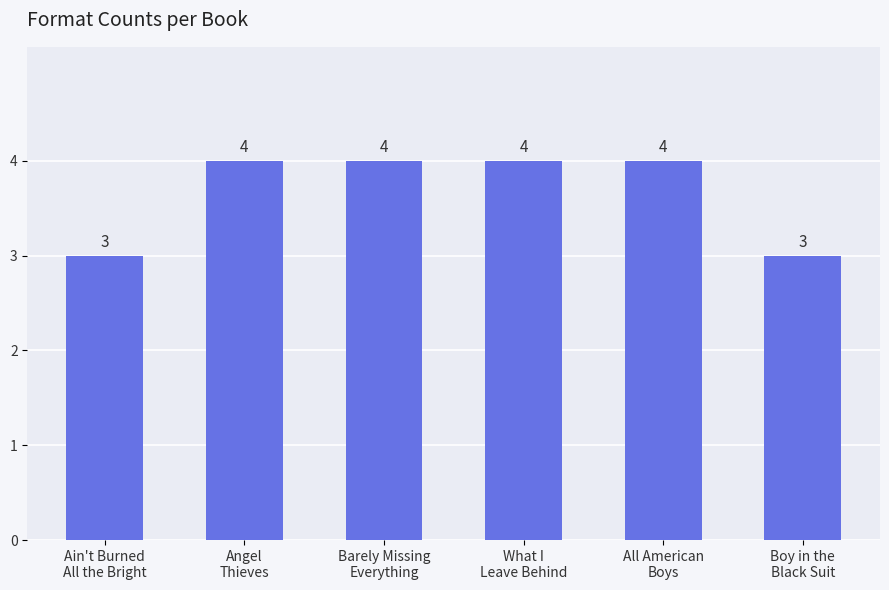

Reading right to left, transcribe all the data shown in this chart.

3	4	4	4	4	3